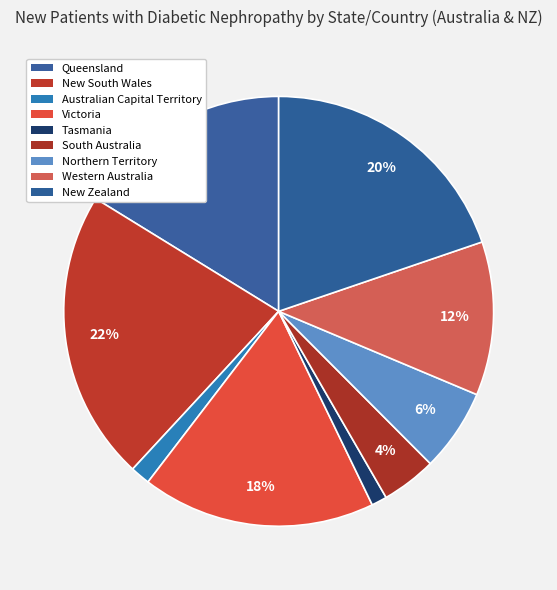

Does Tasmania represent more than half of the total?

No